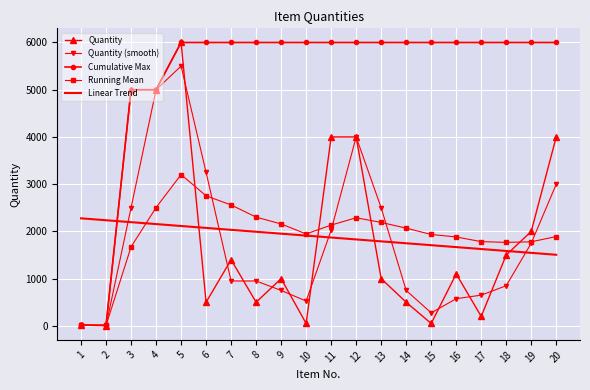

Which series ends up on top after the final intersection of Quantity and Linear Trend?

Quantity